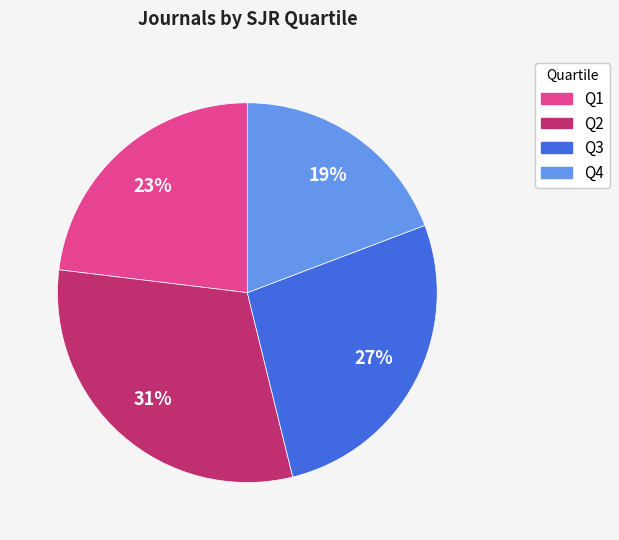

Which has a higher value, Q4 or Q3?

Q3